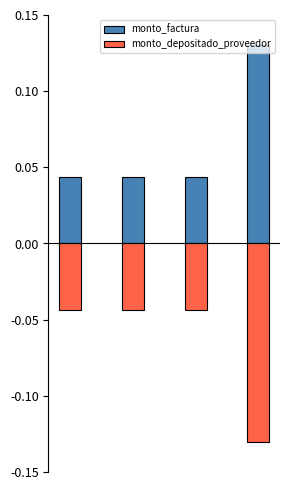

What is the difference between the maximum and minimum values in the monto_depositado_proveedor series?

0.1